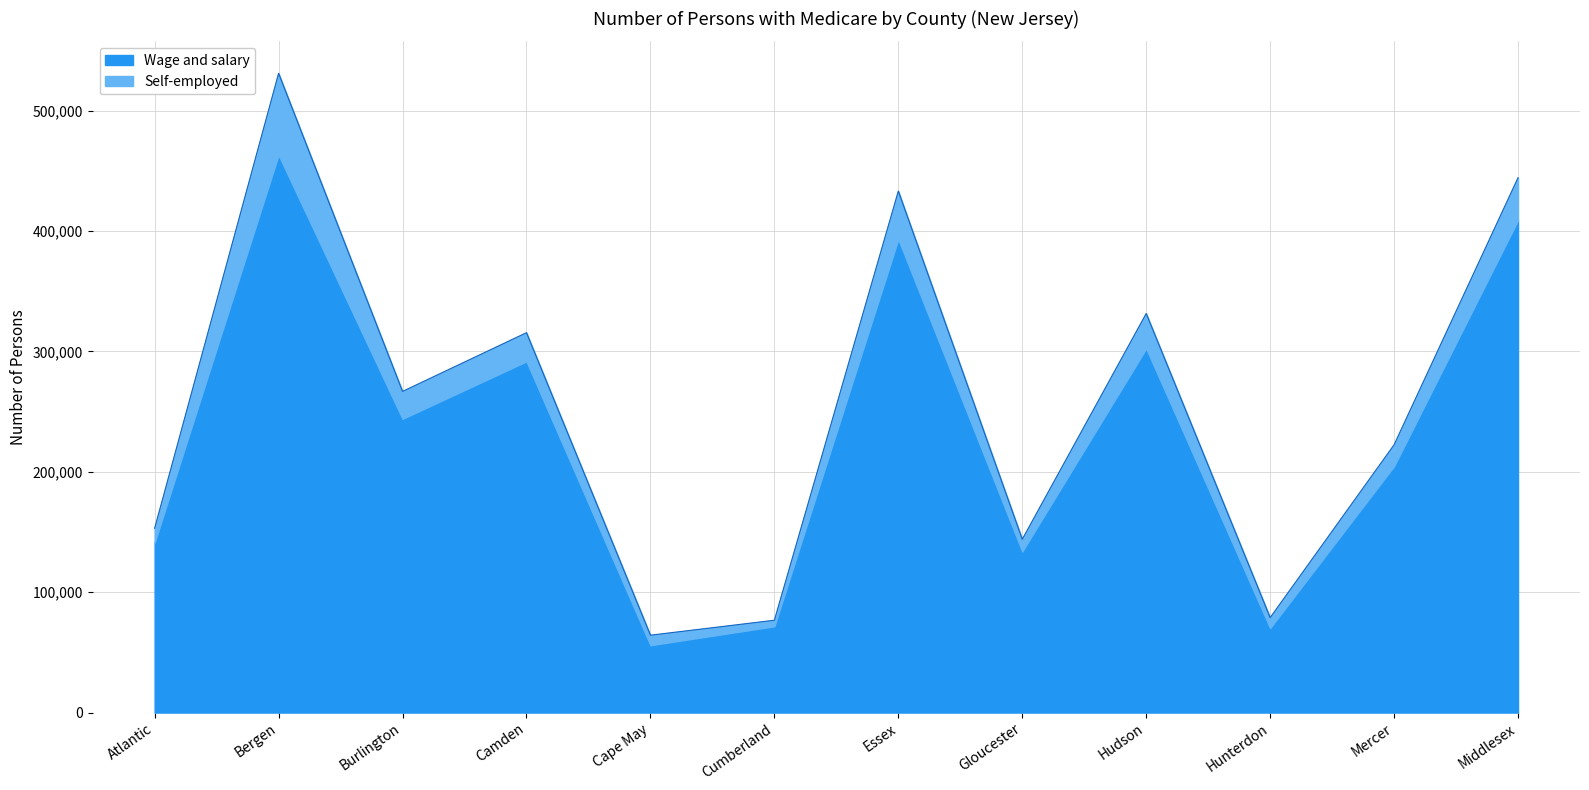

What is the difference between the maximum and minimum values?

466683